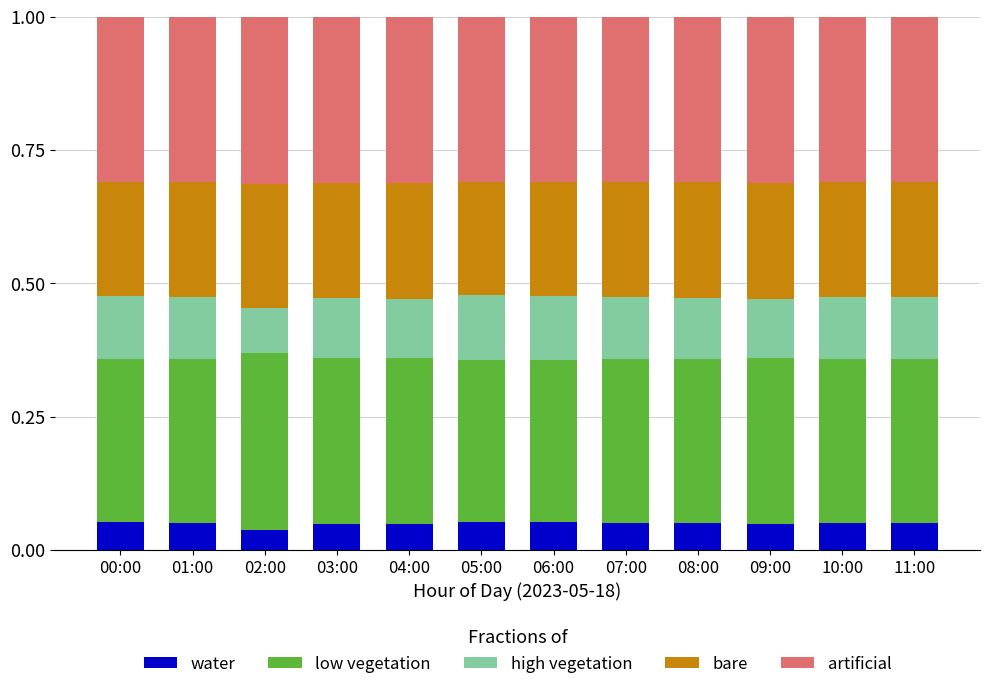

What are all the series names shown in the legend?

water, low vegetation, high vegetation, bare, artificial